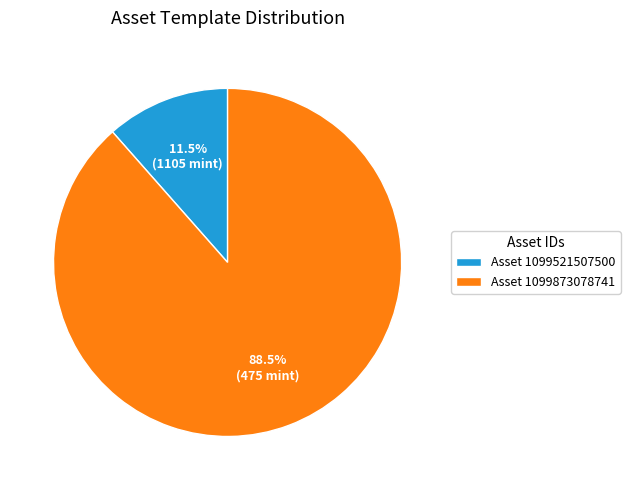

Approximately how many times larger is the value at Asset 1099873078741 compared to Asset 1099521507500?

7.7